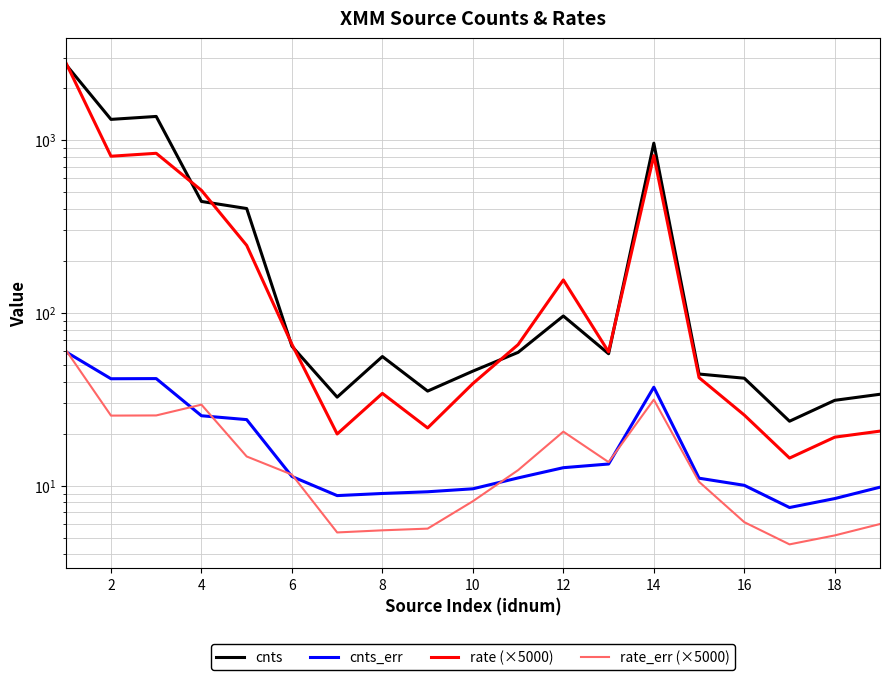

At which category does cnts reach its first local valley?

2